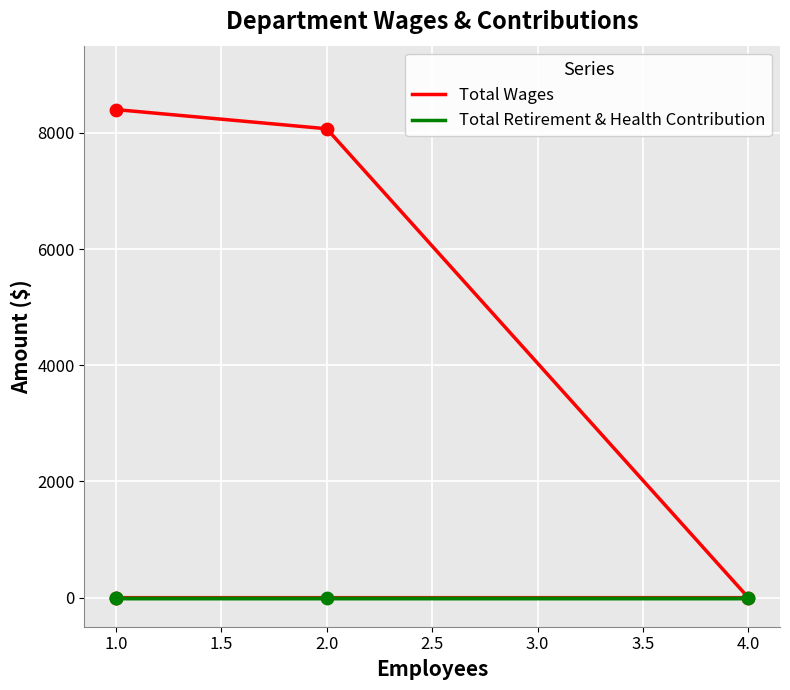

At how many categories does at least one series exceed 6891?

2